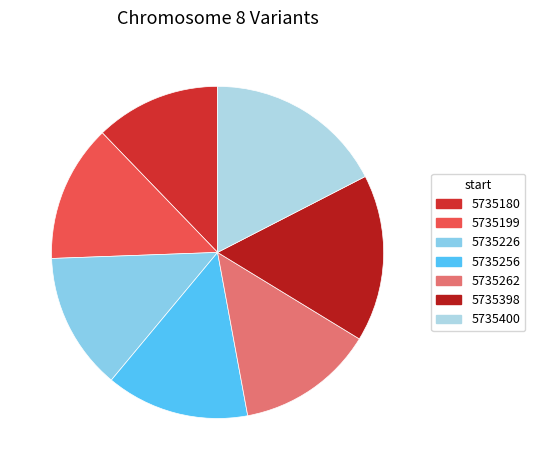

Does 5735400 represent more than half of the total?

No